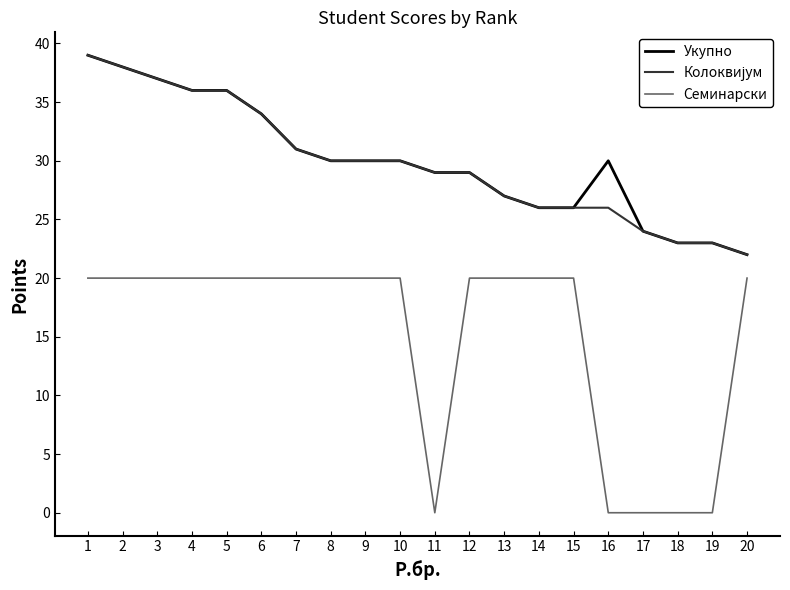

What is the difference between the maximum and minimum values in the Семинарски series?

20